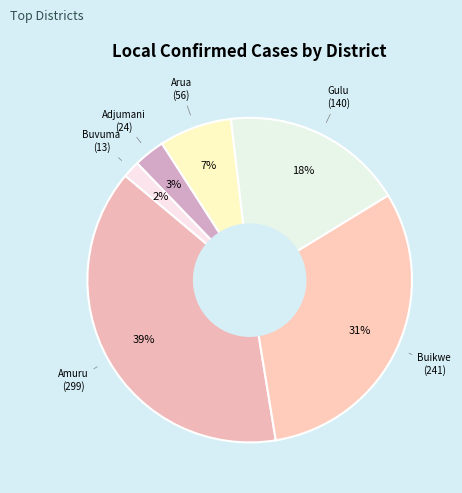

How many segments does this pie chart have?

6